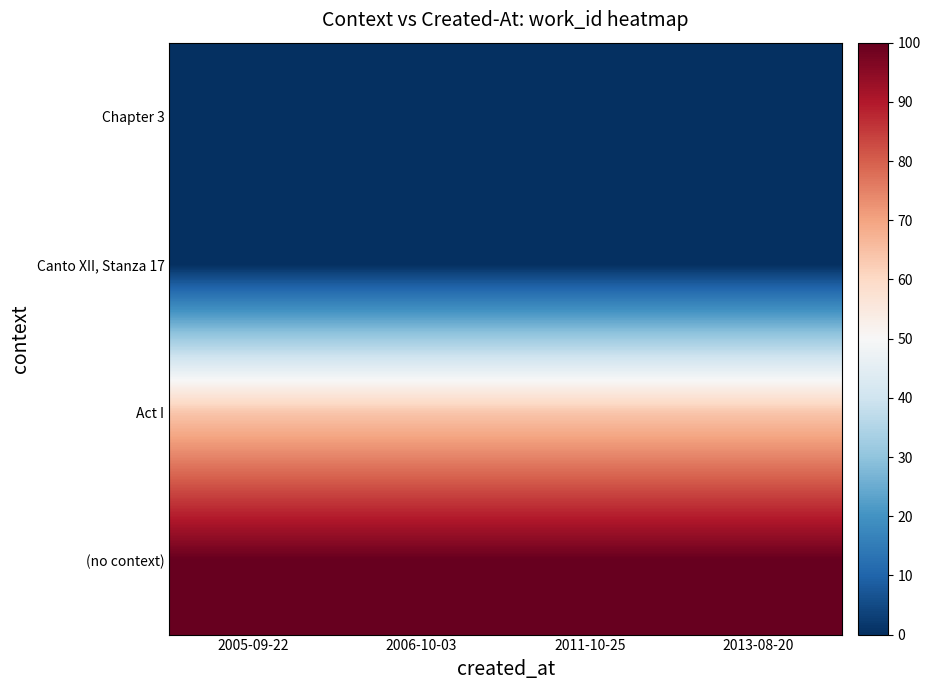

Reading left to right, extract all data points from this chart.

Chapter 3: 2005-09-22=0.0	2006-10-03=0.0	2011-10-25=0.0	2013-08-20=0.0
Canto XII, Stanza 17: 2005-09-22=0.1	2006-10-03=0.1	2011-10-25=0.1	2013-08-20=0.1
Act I: 2005-09-22=63.9	2006-10-03=63.9	2011-10-25=63.9	2013-08-20=63.9
(no context): 2005-09-22=100.0	2006-10-03=100.0	2011-10-25=100.0	2013-08-20=100.0